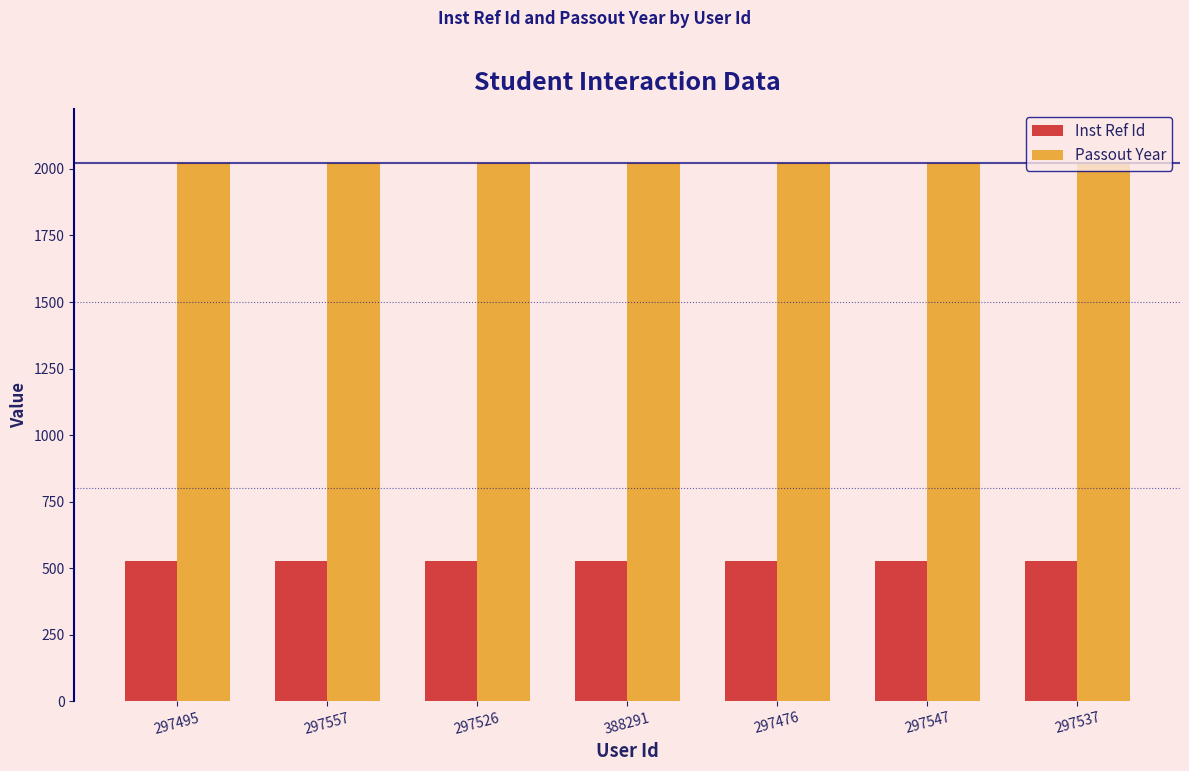

What is the maximum value for Inst Ref Id?

526